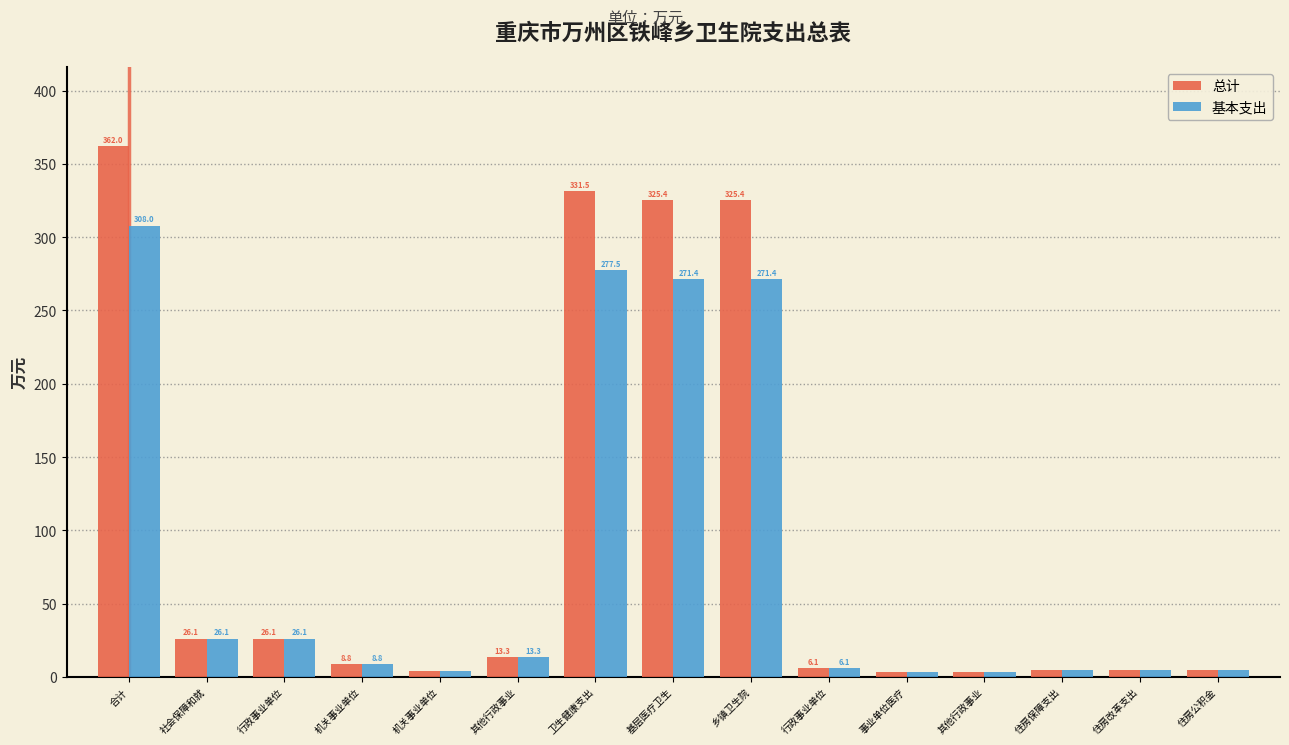

How many bars are there in each group?

2